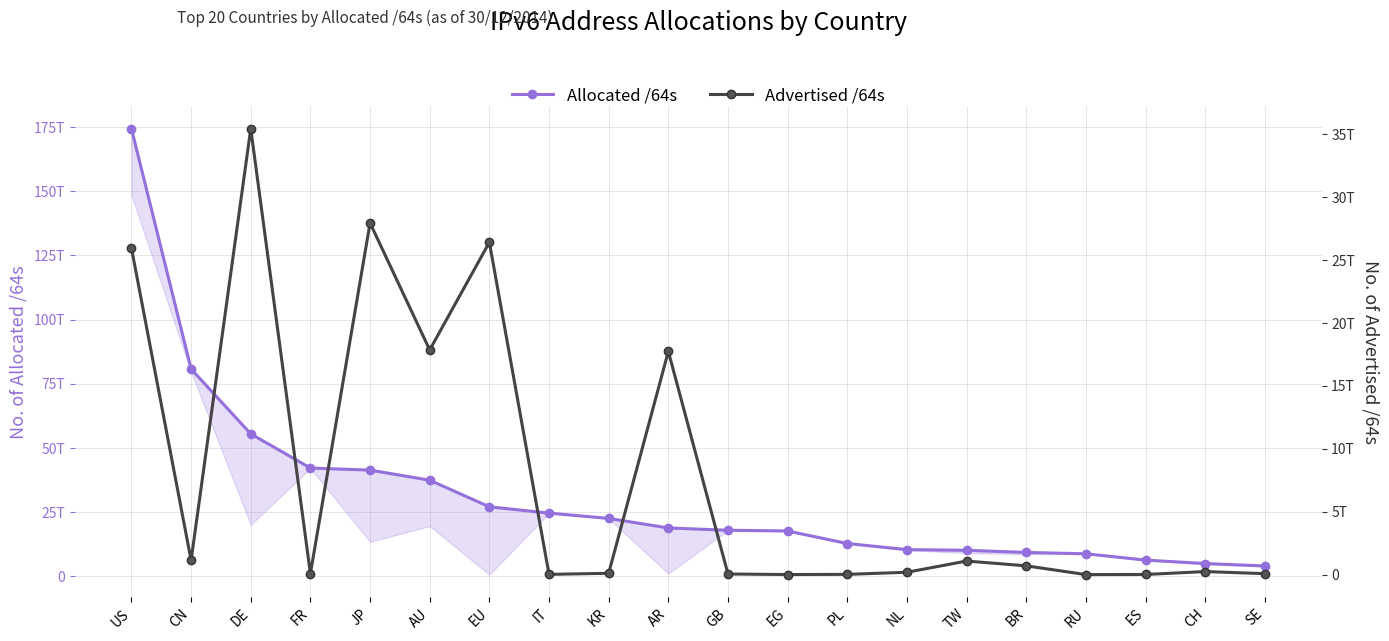

What is the difference between the maximum and minimum values in the Advertised /64s series?

35412005027840